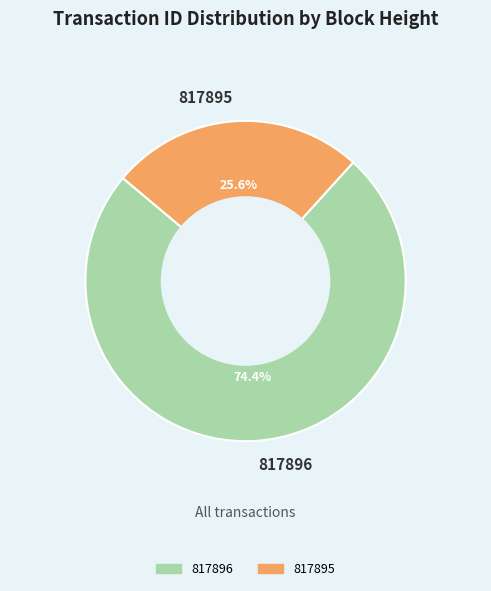

What percentage is the 817895 slice, to the nearest percent?

26%